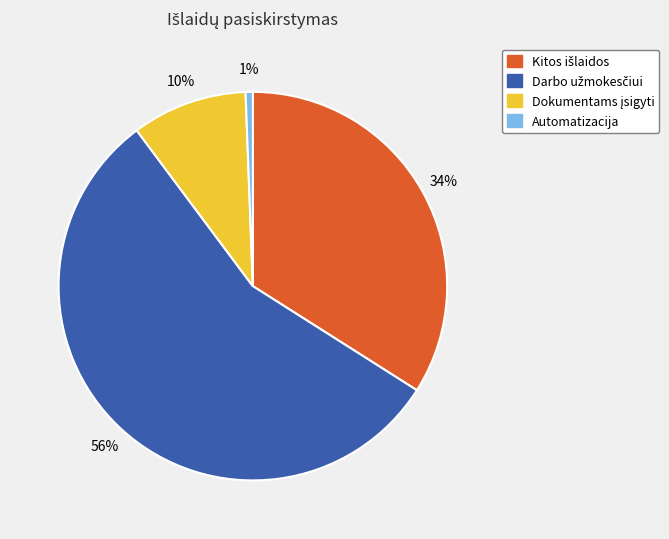

Which slice is the smallest?

Automatizacija